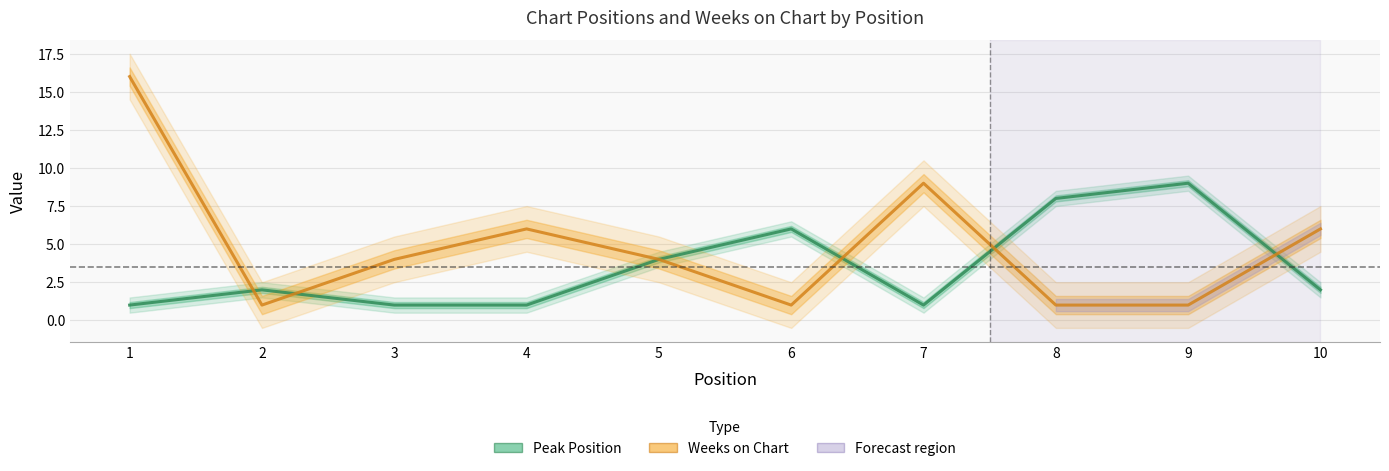

Which series has the largest total across all categories?

Weeks on Chart